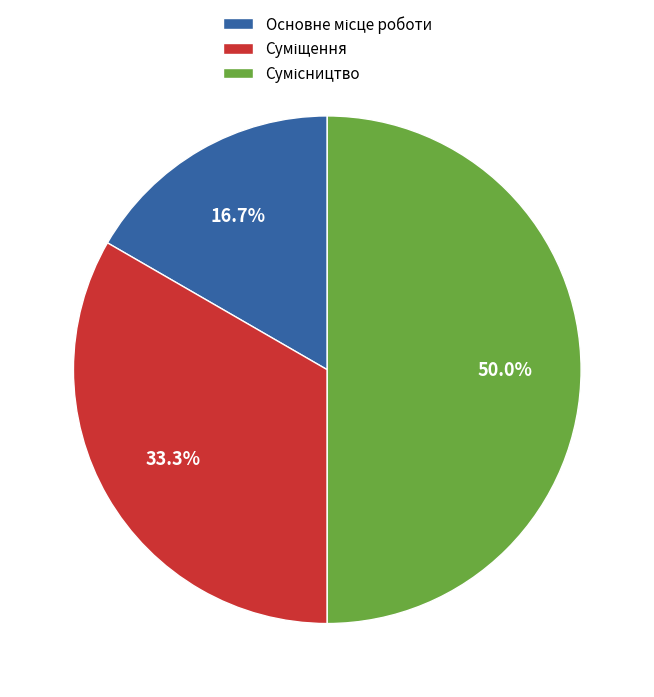

Count the number of slices in the pie.

3